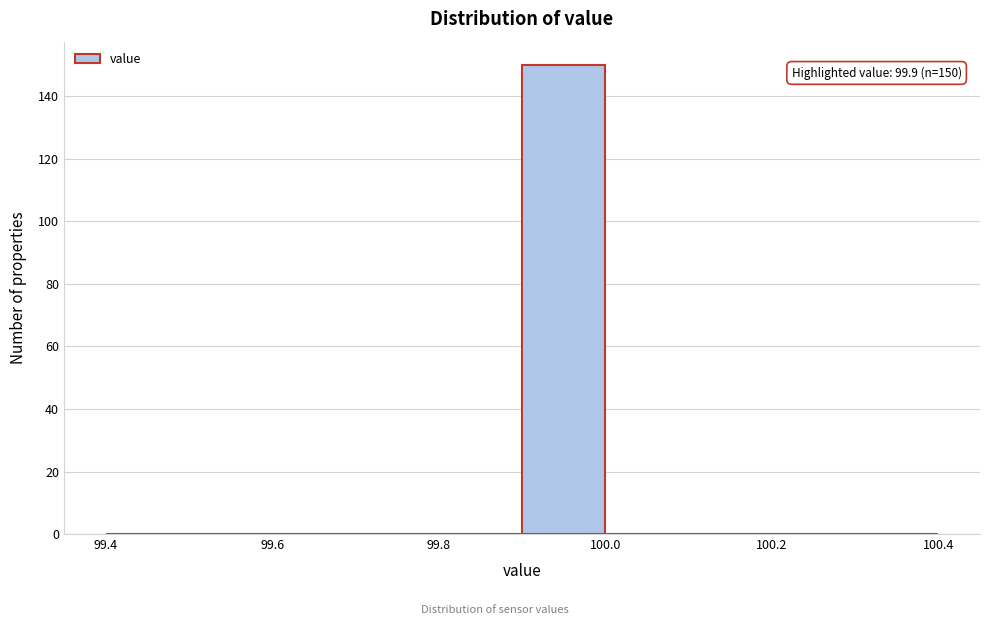

Over which range of the x-axis is the bar tallest?

99.9 to 100.0